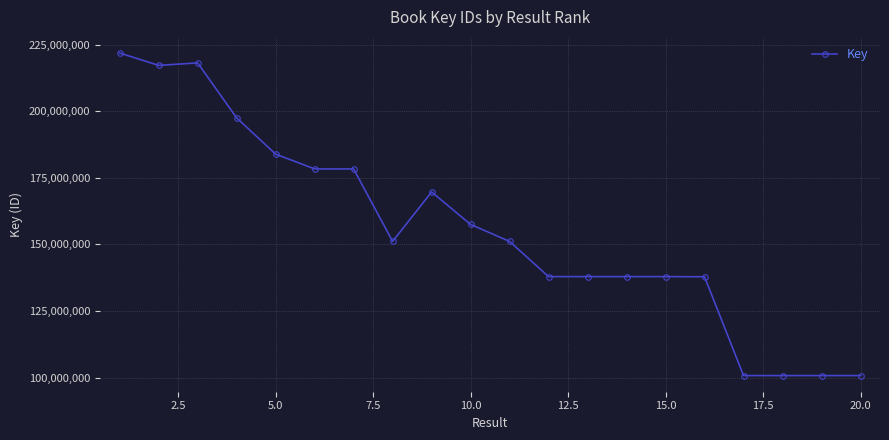

What is the difference between the maximum and minimum values?

121089633